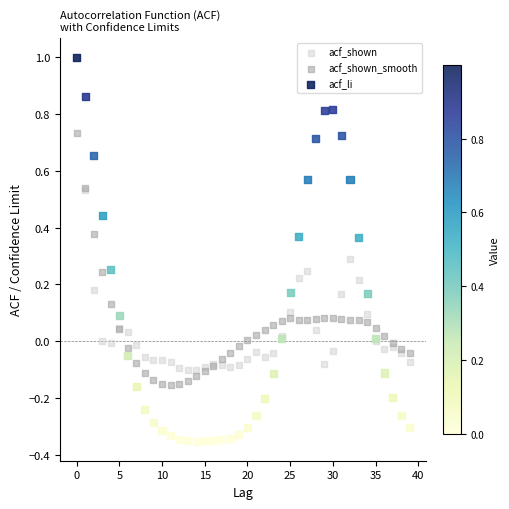

What are all the series names shown in the legend?

acf_shown, acf_shown_smooth, acf_li